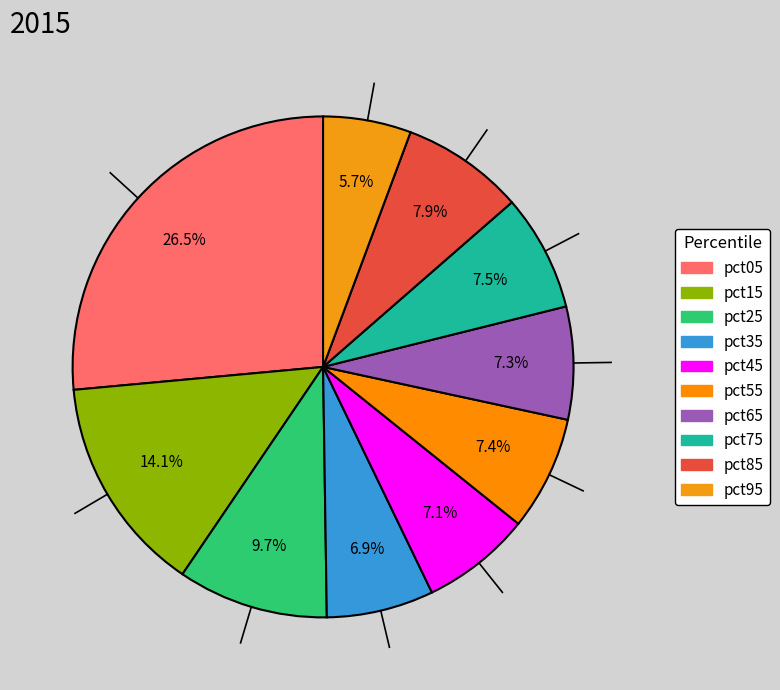

Rank the categories by value from highest to lowest.

pct05, pct15, pct25, pct85, pct75, pct55, pct65, pct45, pct35, pct95